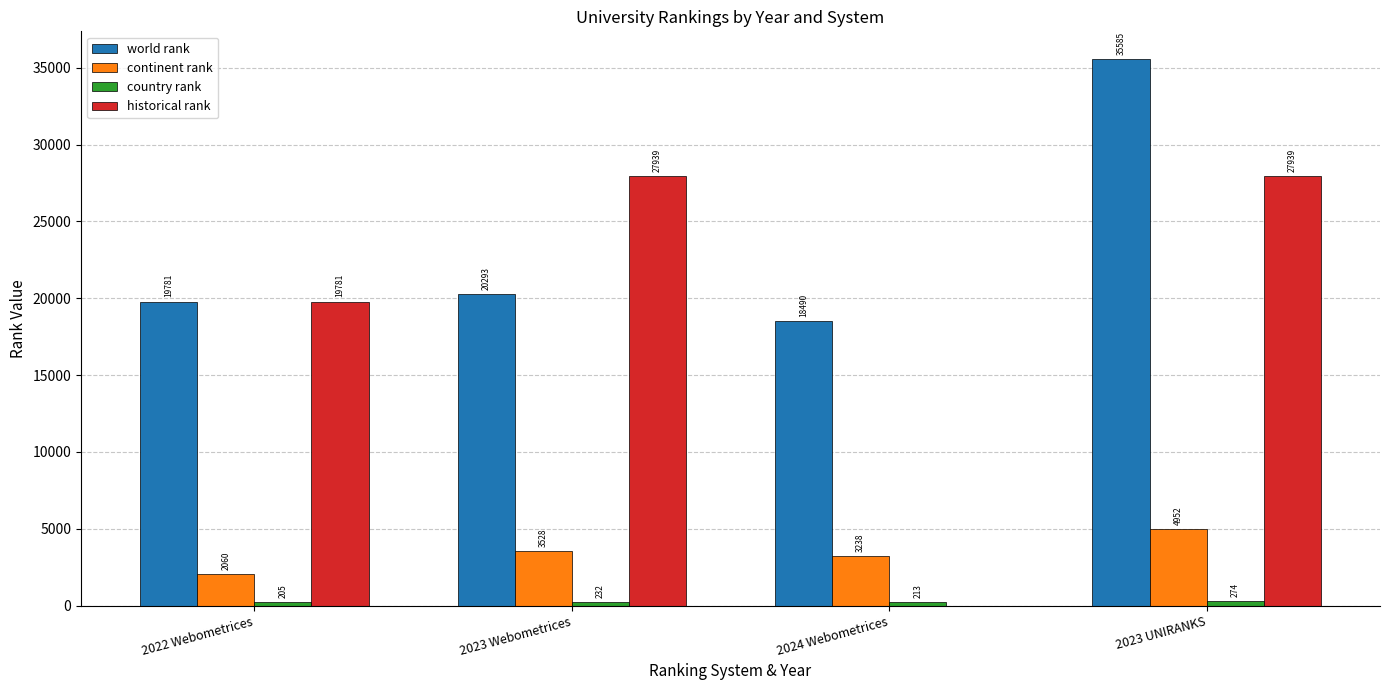

How many continent rank values are between 3238 and 4952?

3